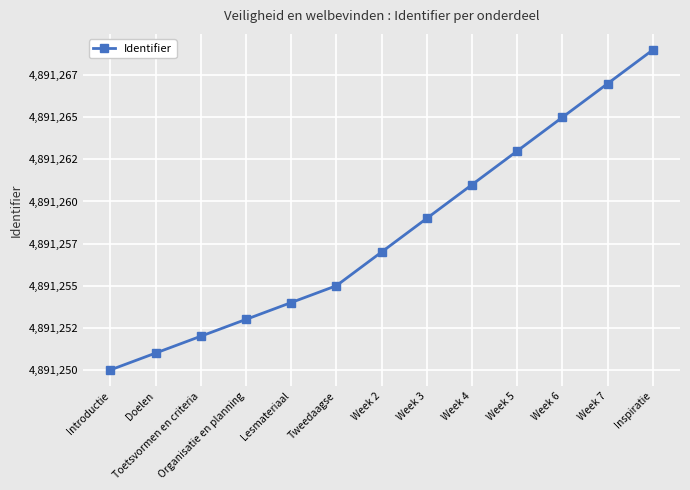

Is it true that the value at Week 6 is 4891265?

True